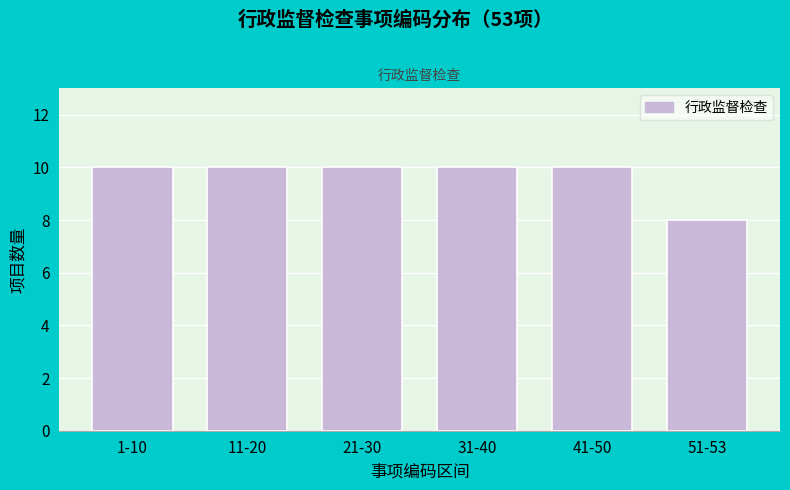

Reading right to left, what are all the values shown in this chart?

8	10	10	10	10	10